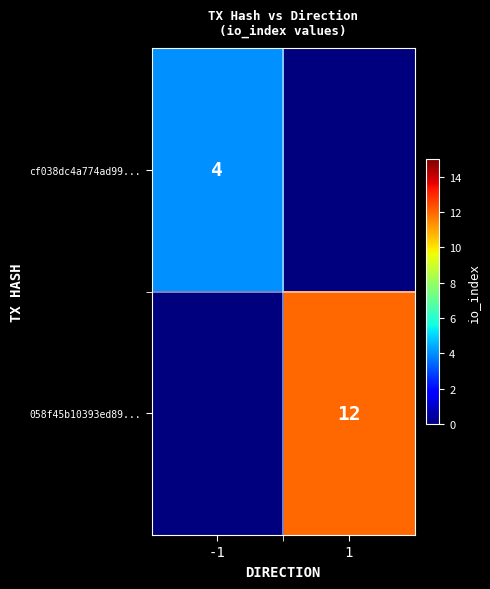

Is it true that cf038dc4a774ad99... equals 4 at -1?

True